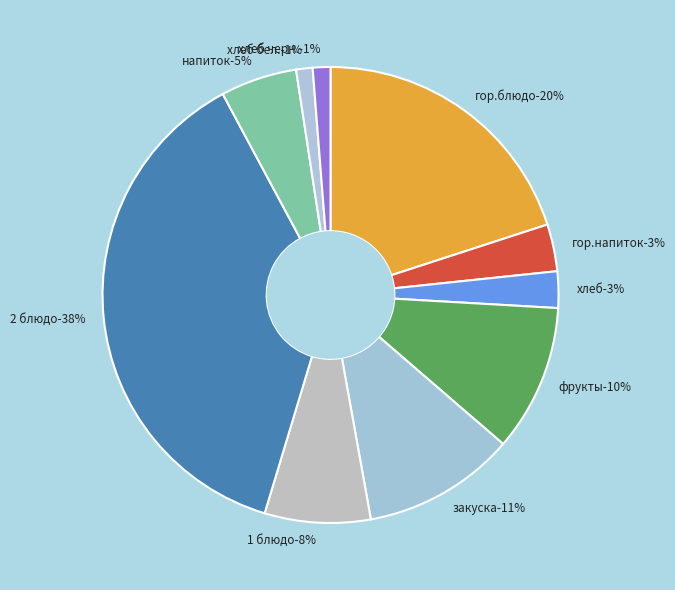

Is there any slice that represents more than half of the pie?

No